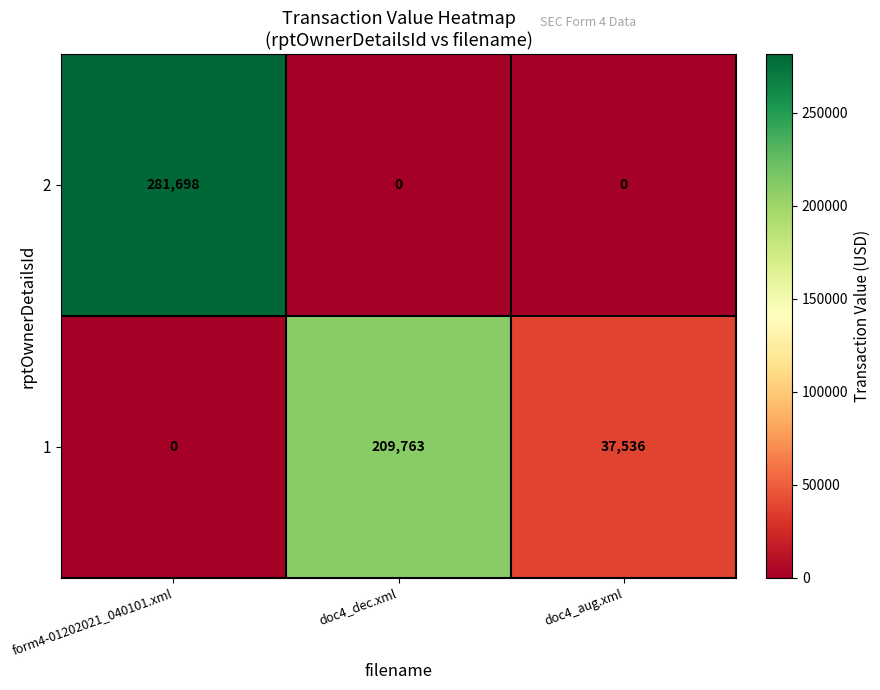

How many 2 values are between 0 and 281698?

3